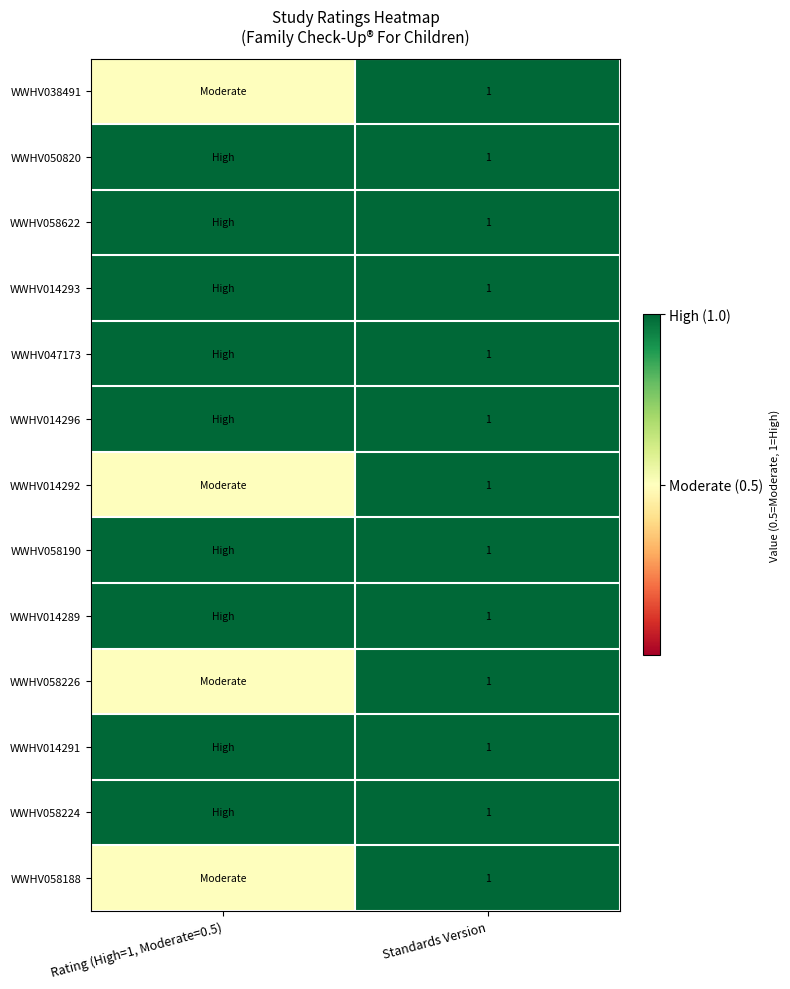

The WWHV014292 series shows 0.5 at Standards Version. True or false?

False